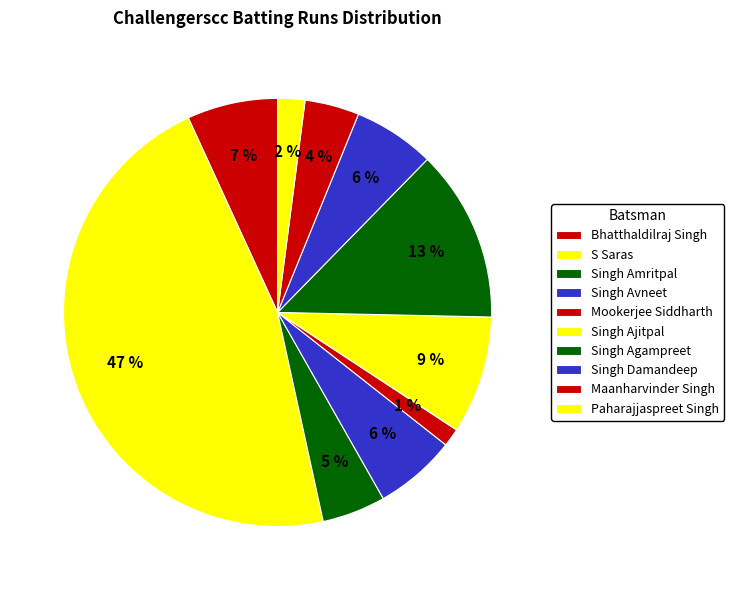

True or false: Maanharvinder Singh accounts for 4% of the total.

True